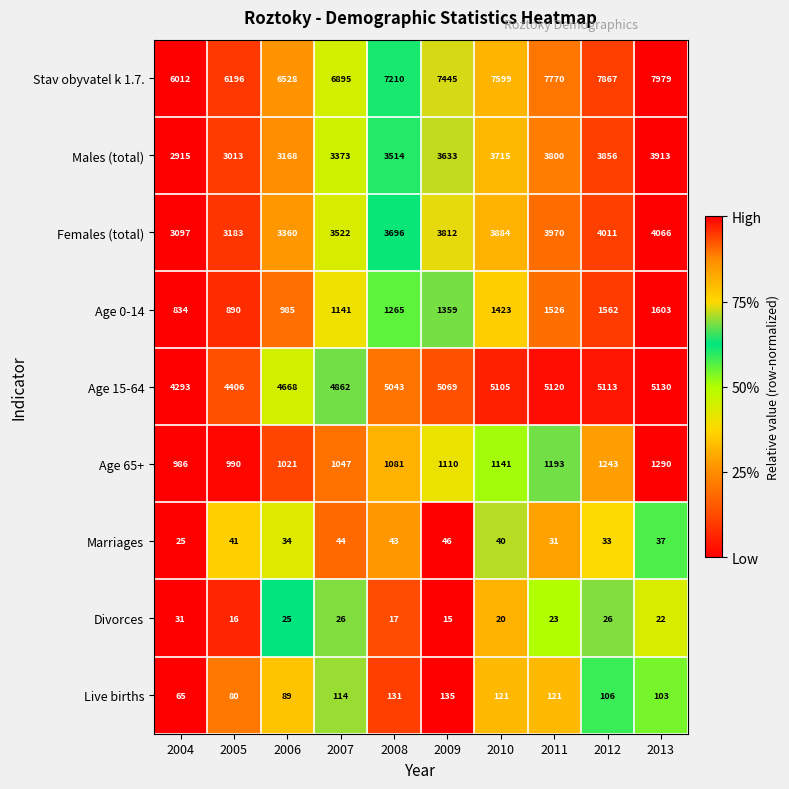

List the series in order of their peak value, highest first.

Stav obyvatel k 1.7., Age 15-64, Females (total), Males (total), Age 0-14, Age 65+, Live births, Marriages, Divorces